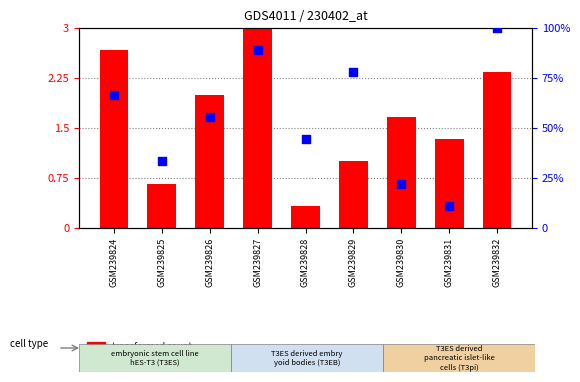

At how many categories does at least one series exceed 96?

1